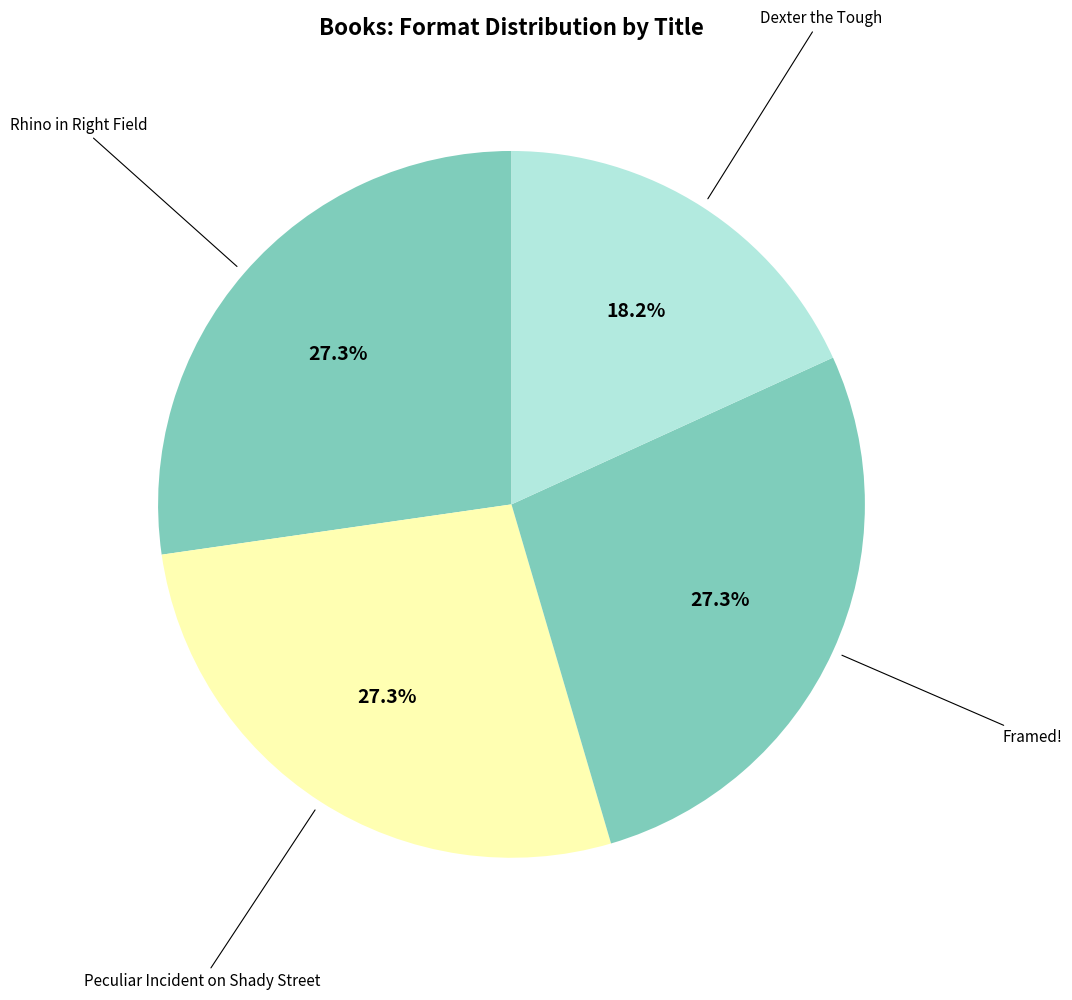

Rank the categories by value from highest to lowest.

Rhino in Right Field, Peculiar Incident on Shady Street, Framed!, Dexter the Tough